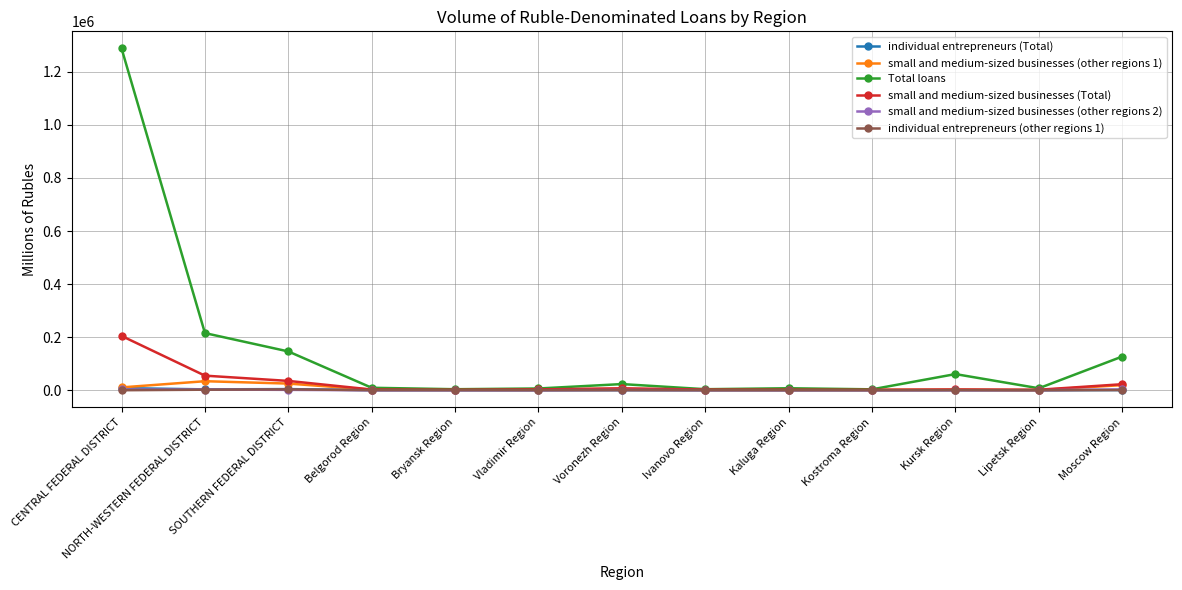

Which label corresponds to the largest value in the chart?

CENTRAL FEDERAL DISTRICT